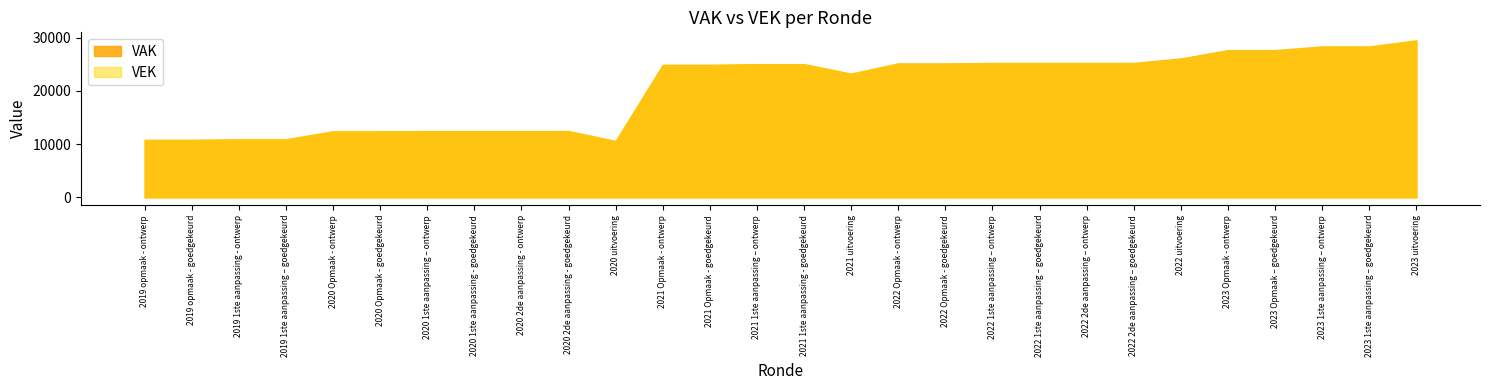

List the series in order of their peak value, highest first.

VEK, VAK